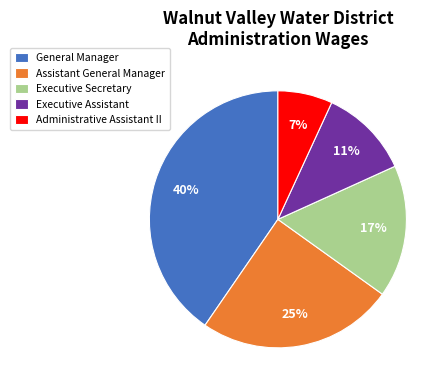

How many slices are in this pie chart?

5